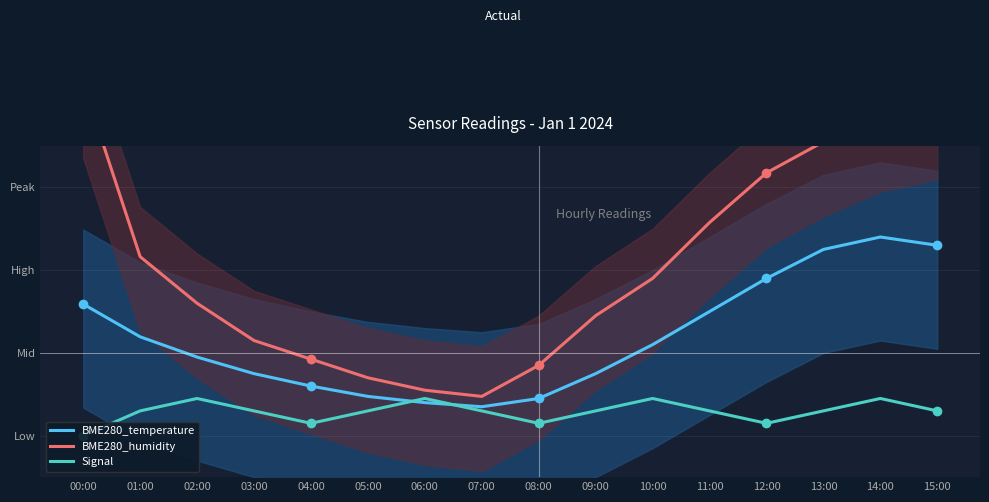

The value of Signal at 04:00 is 4.7. True or false?

False